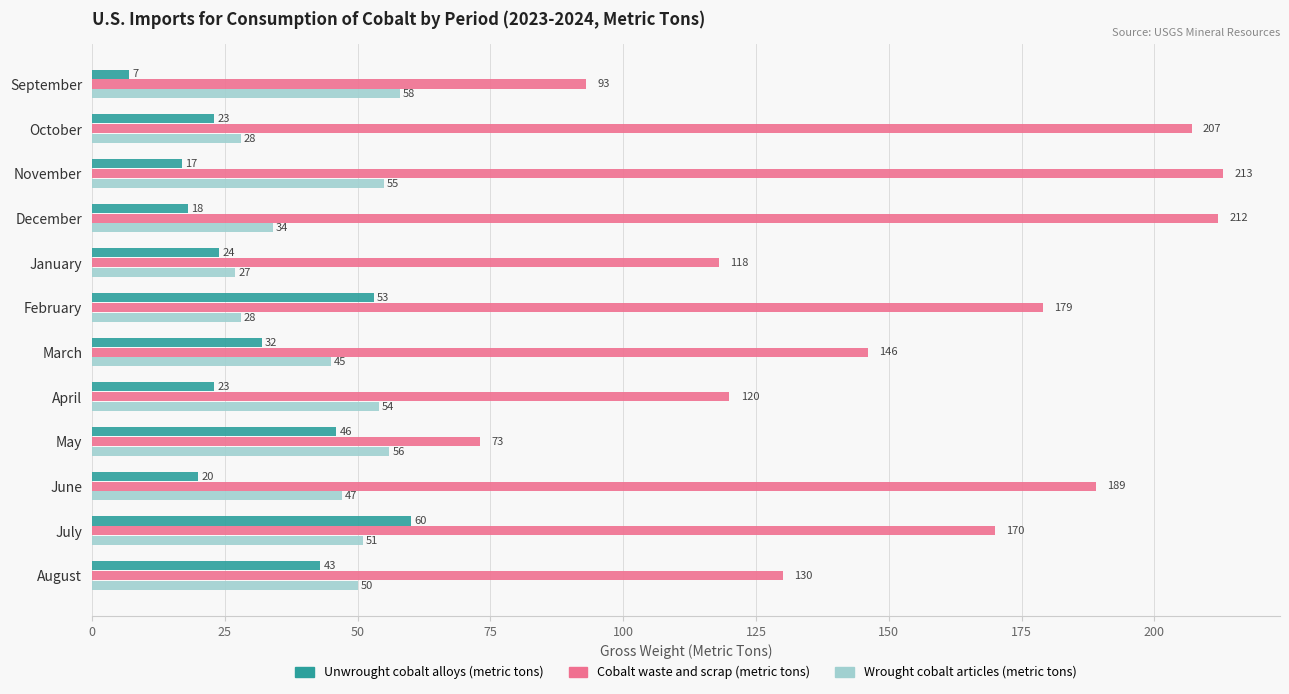

Read the Wrought cobalt articles (metric tons) value at February.

28